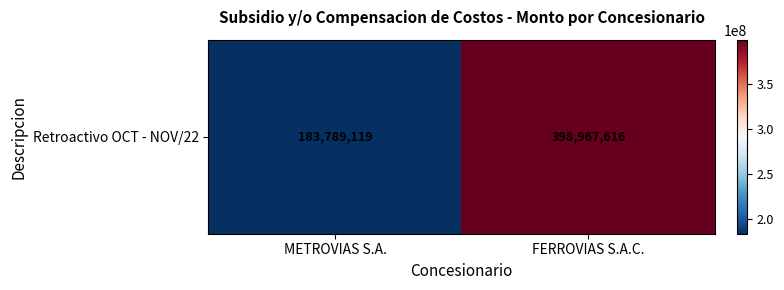

What is the change in value from METROVIAS S.A. to FERROVIAS S.A.C.?

+215178497